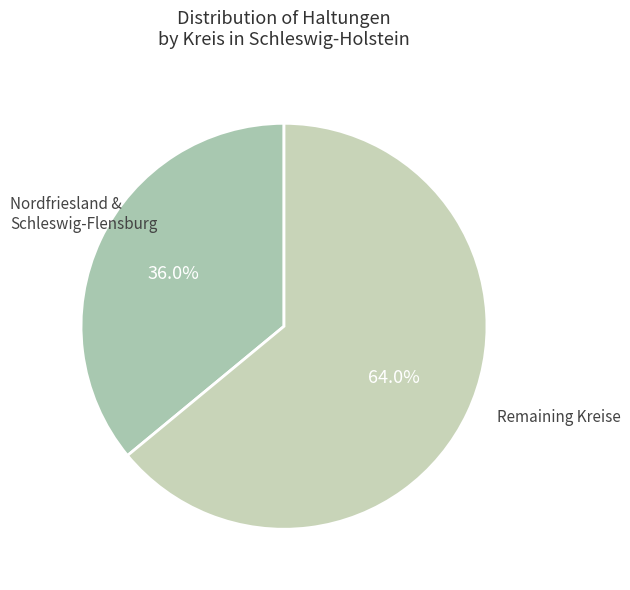

Count the number of slices in the pie.

2